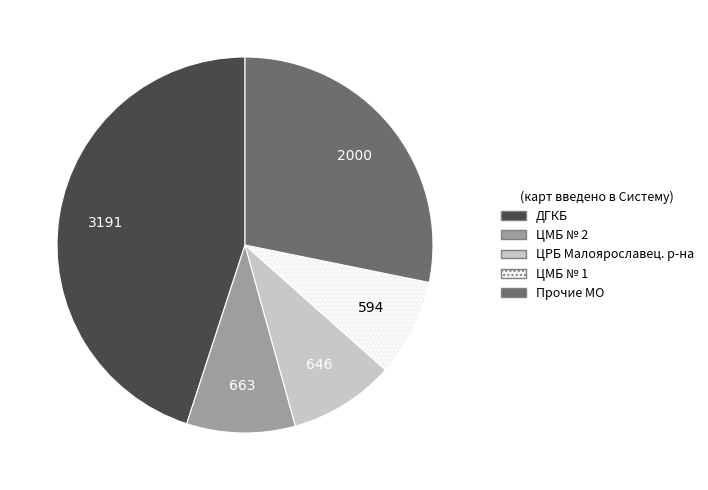

What is the largest slice in the pie chart?

ДГКБ